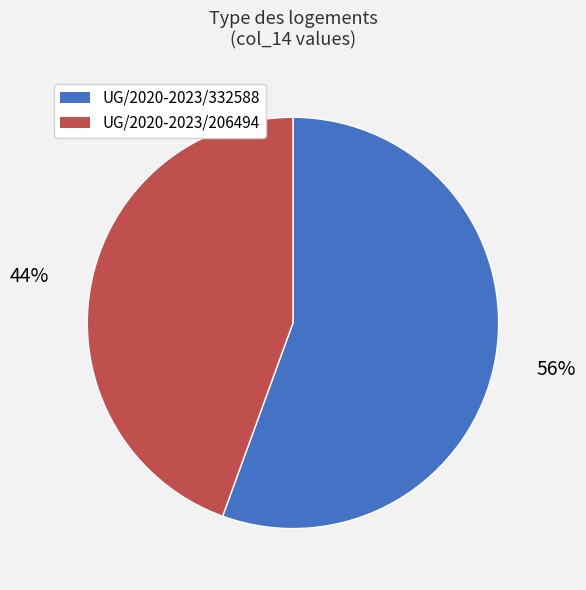

The UG/2020-2023/332588 slice represents 44% of the pie. True or false?

False